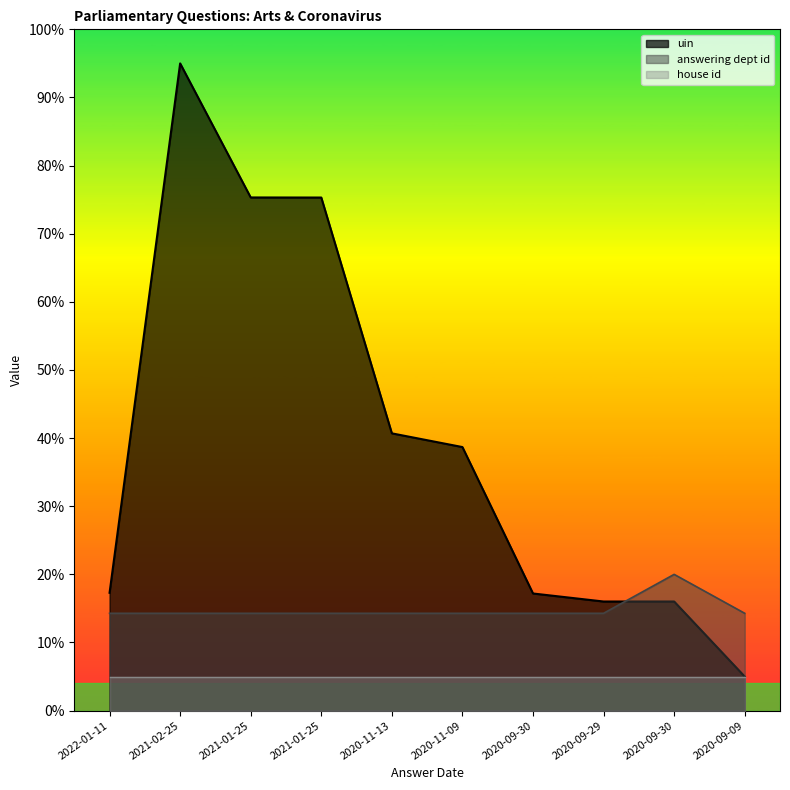

What value does the answering dept id series have at 2020-09-30?

14.3